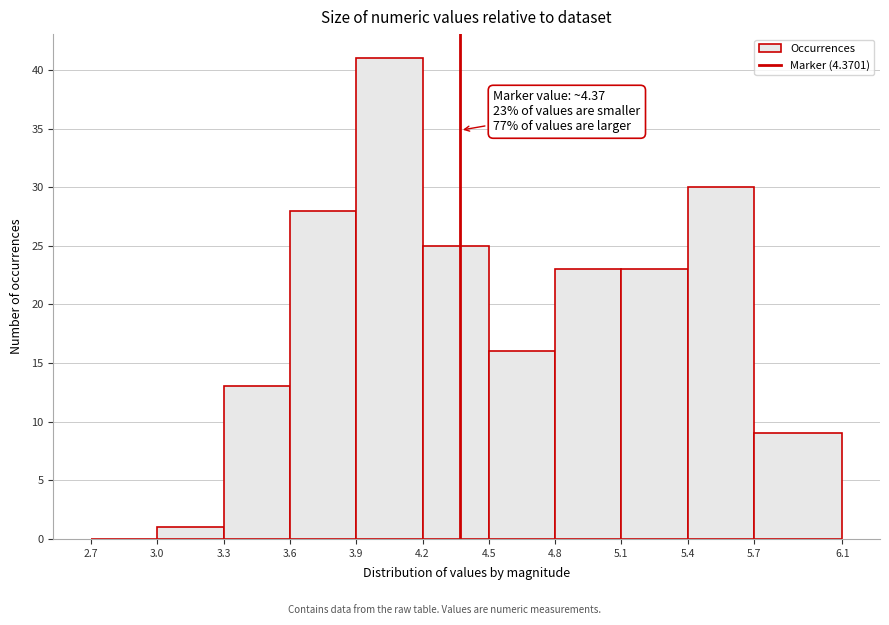

Over which range of the x-axis is the bar tallest?

3.9 to 4.2